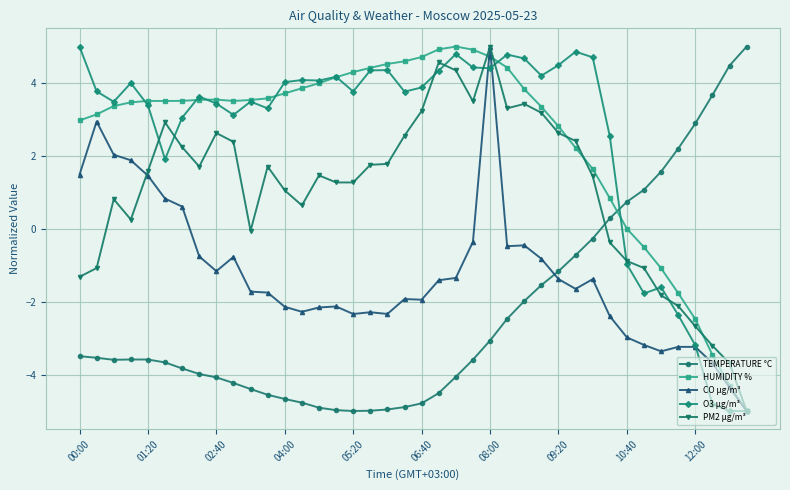

What is the maximum value shown in the chart?

5.0